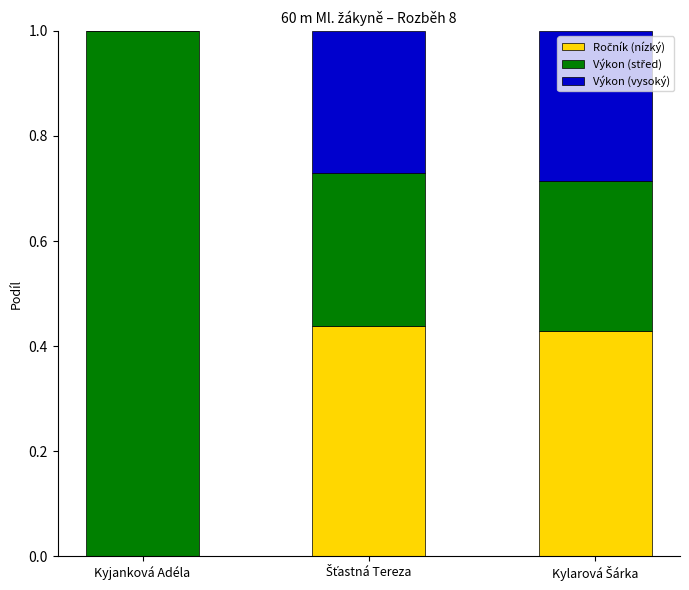

List the series in order of their overall mean, highest first.

Výkon (střed), Ročník (nízký), Výkon (vysoký)